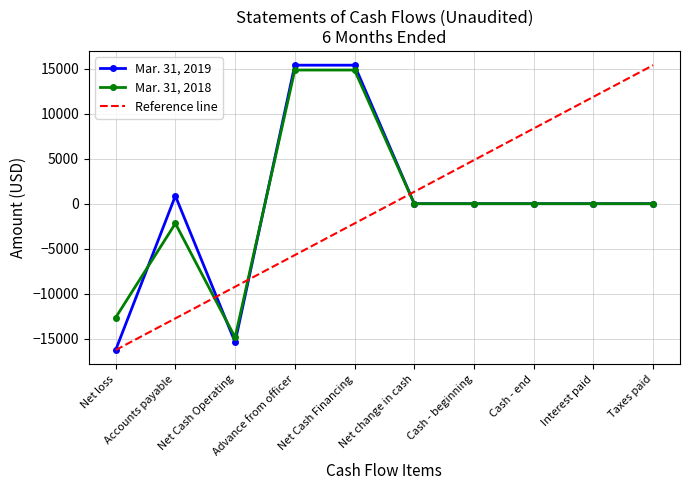

What is the label of the 6th point from the left?

Net change in cash